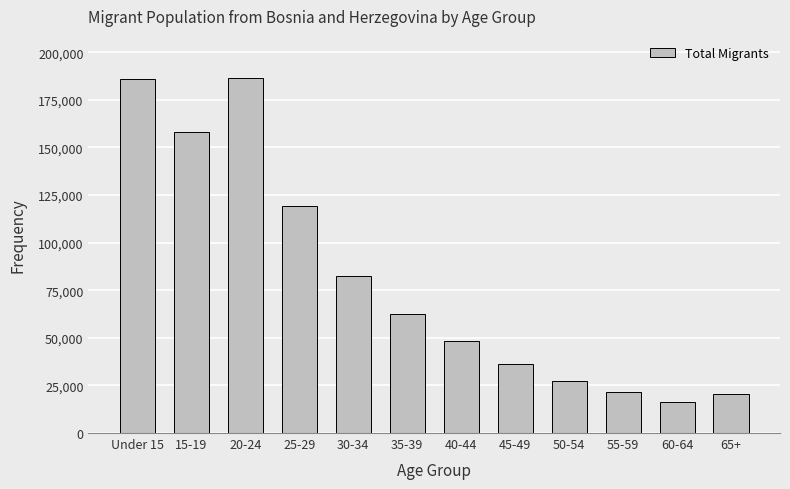

Which has a higher value, 65+ or 40-44?

40-44